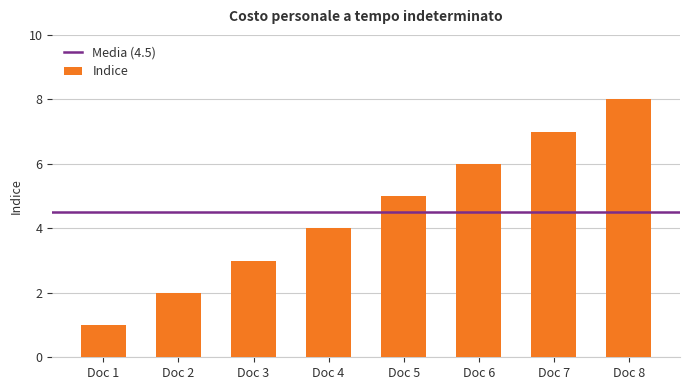

How many bars are there in total?

8